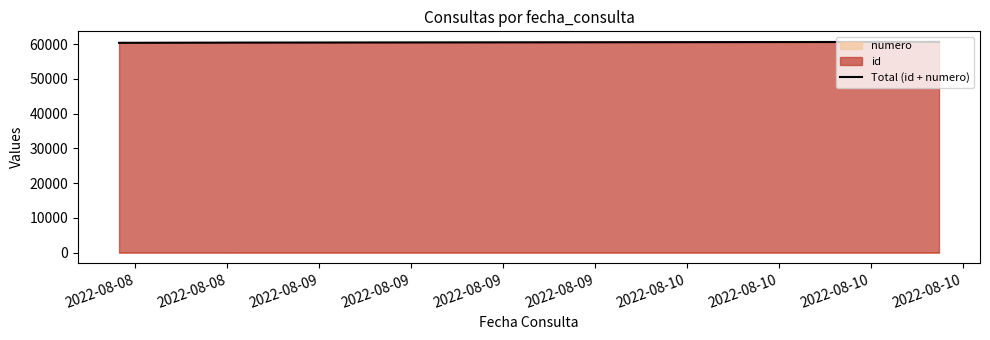

Which has a higher value, 2022-08-08 or 2022-08-09?

2022-08-09